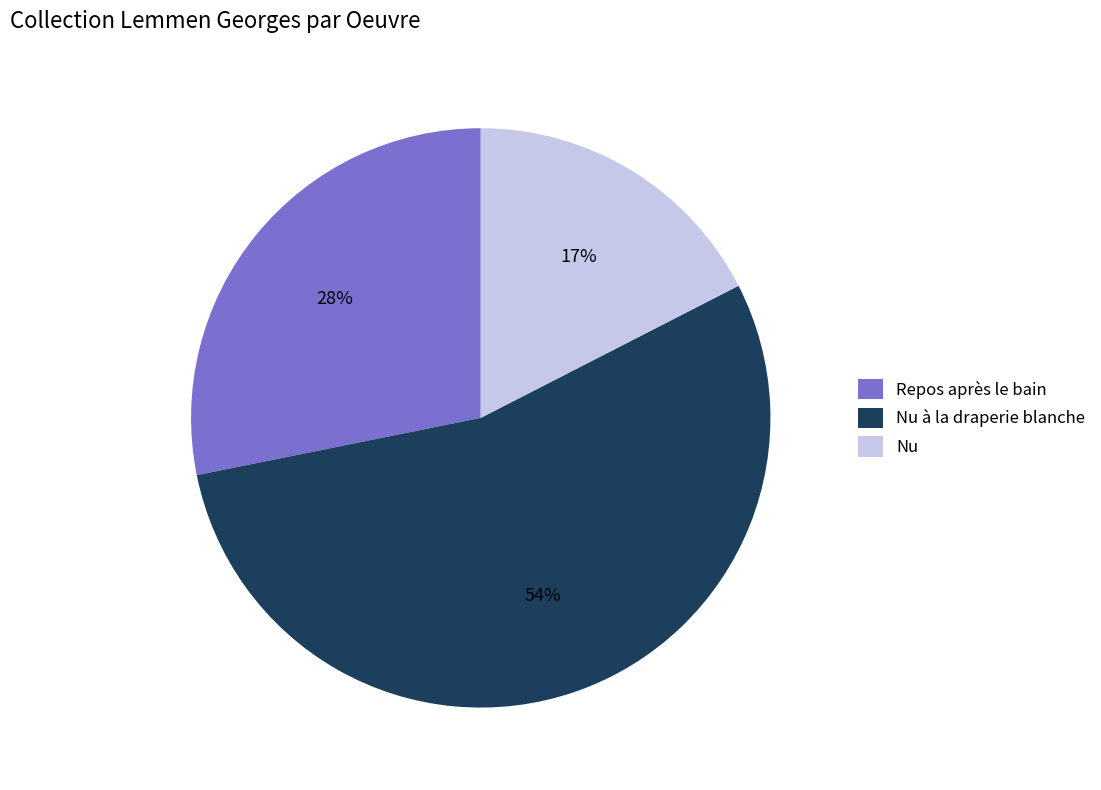

To the nearest percent, what is the average slice percentage?

33%